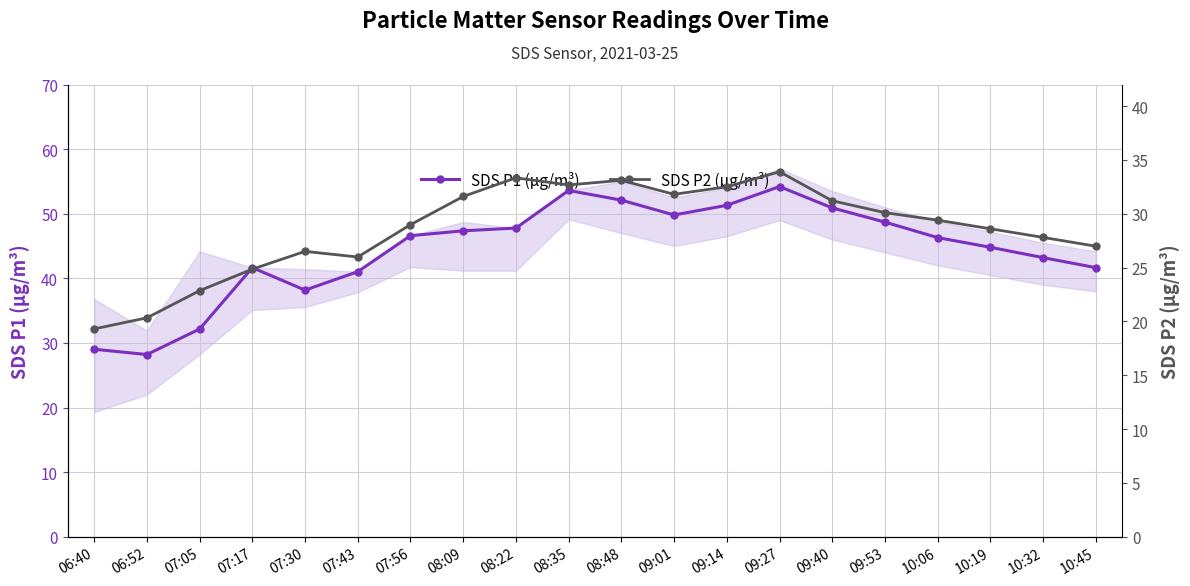

Between 10:45 and 07:43, which is larger?

10:45